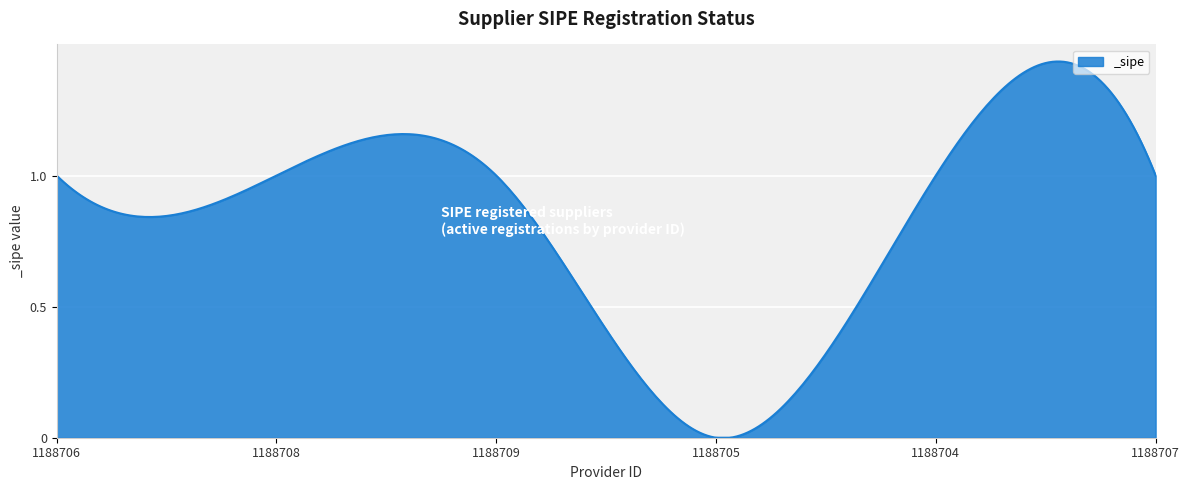

Does the chart have visible grid lines?

Yes